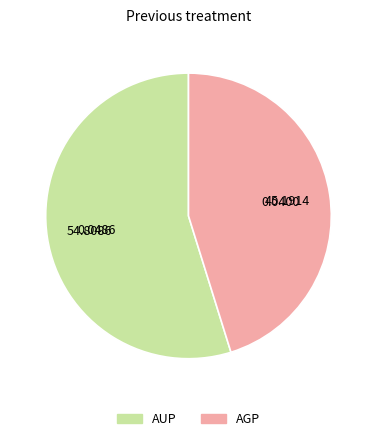

Which has a higher value, AUP or AGP?

AUP